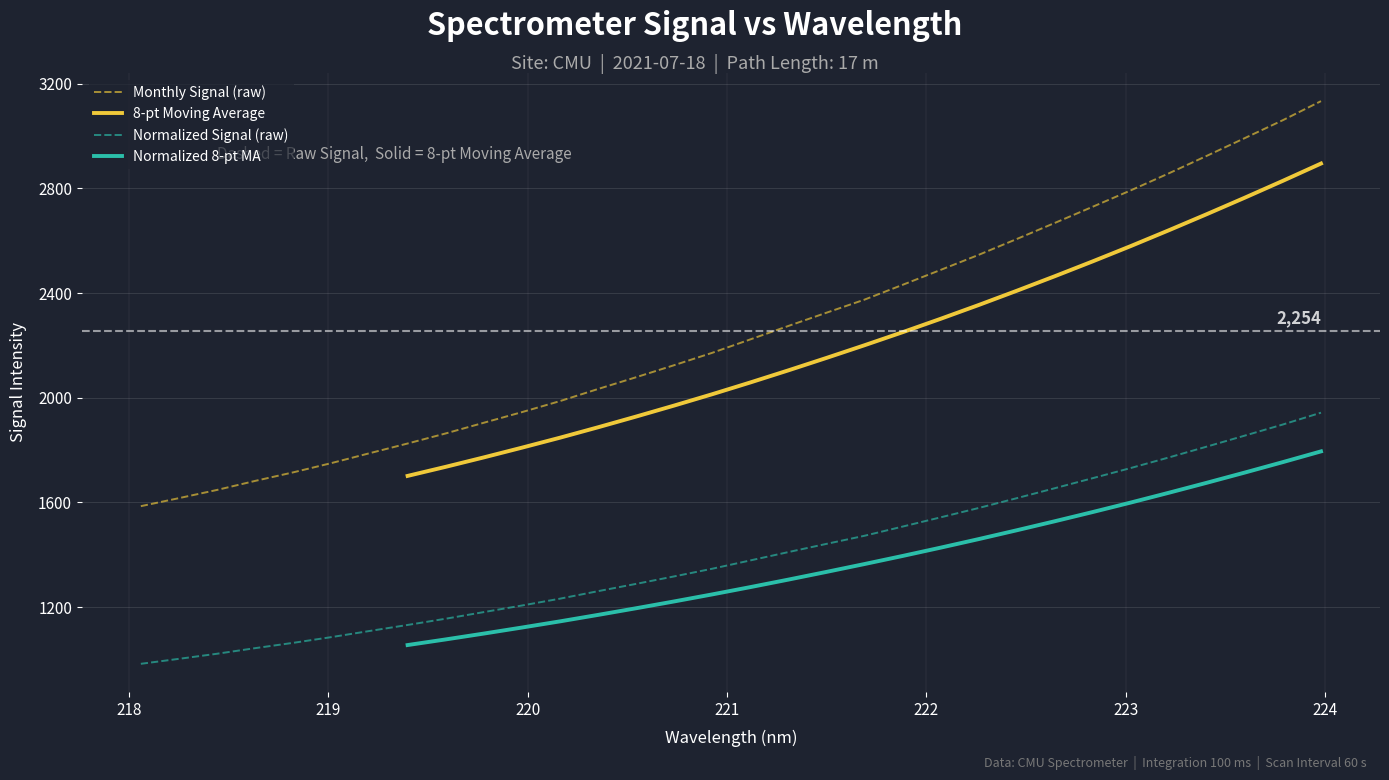

Reading left to right, transcribe all the data shown in this chart.

1585.4	1616.1	1647.5	1682.0	1714.7	1750.0	1787.7	1824.9	1863.4	1904.2	1944.7	1986.9	2033.2	2078.2	2124.3	2171.6	2222.7	2274.2	2324.7	2374.7	2431.3	2488.3	2545.9	2606.3	2667.8	2729.9	2792.5	2857.5	2924.5	2992.3	3060.8	3133.3